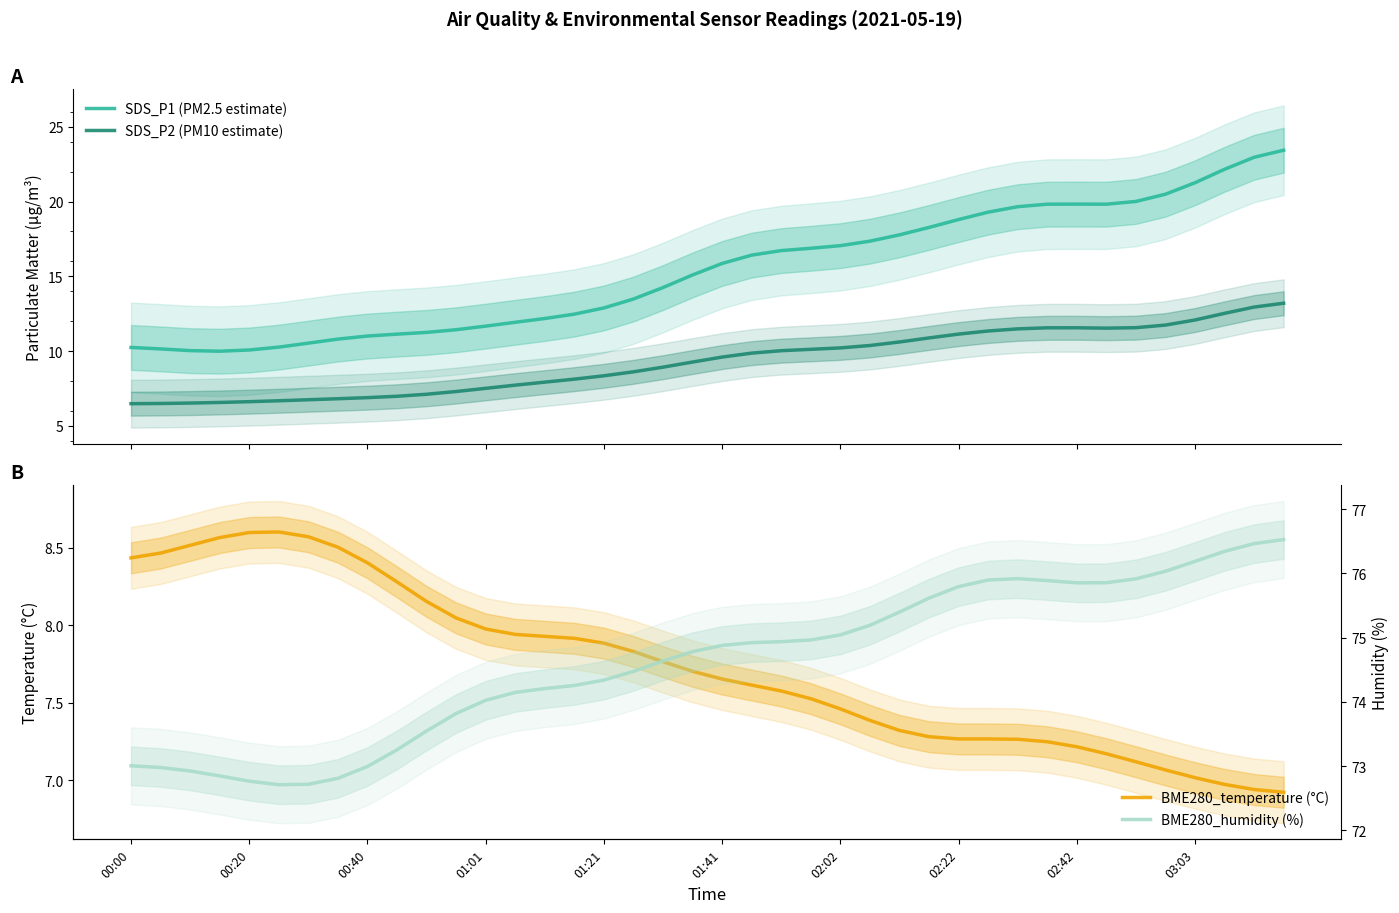

What is the lowest value of the SDS_P1 (PM2.5 estimate) series?

10.0